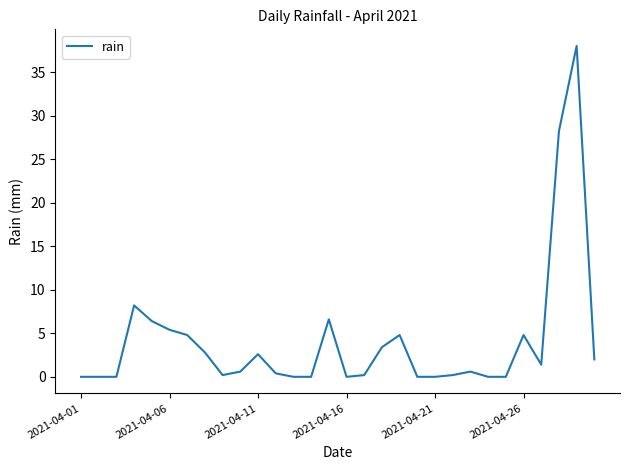

Reading left to right, what are all the values shown in this chart?

0.0	0.0	0.0	8.2	6.4	5.4	4.8	2.8	0.2	0.6	2.6	0.4	0.0	0.0	6.6	0.0	0.2	3.4	4.8	0.0	0.0	0.2	0.6	0.0	0.0	4.8	1.4	28.2	38.0	2.0